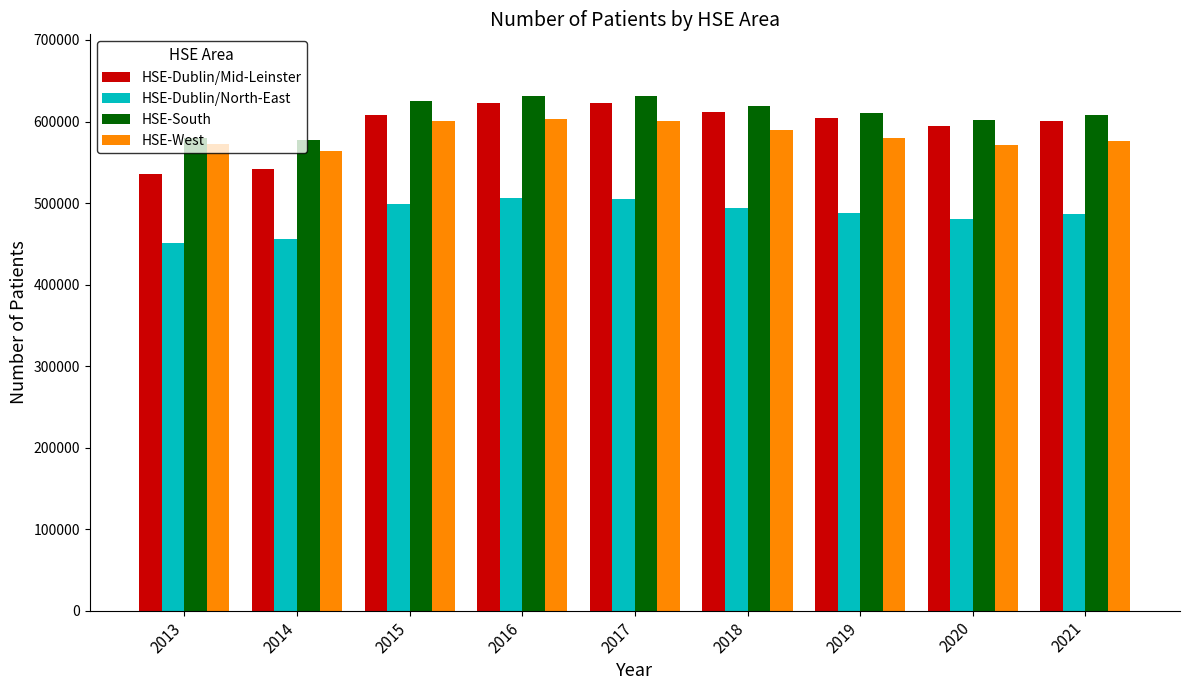

What is the lowest value of the HSE-Dublin/North-East series?

451489